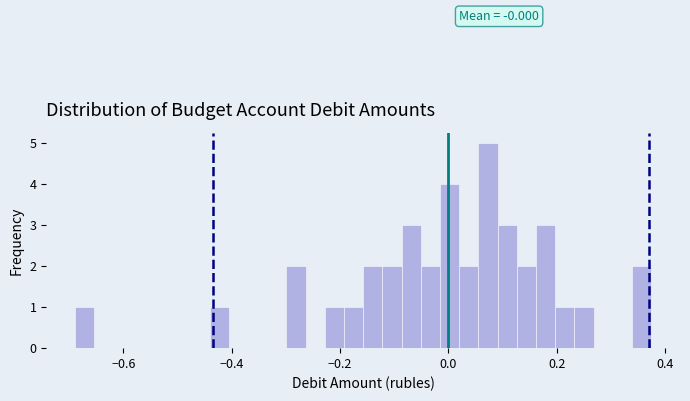

Read against the x-axis, roughly where is the centre of the tallest bar?

0.08